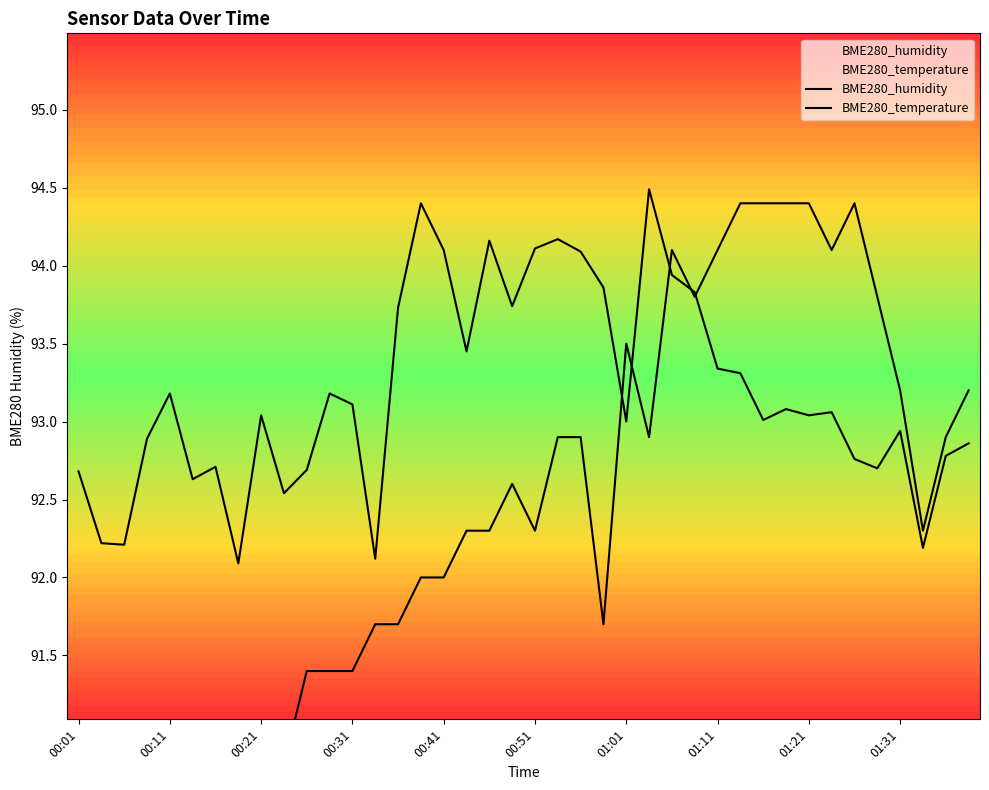

List the series in order of their peak value, lowest first.

BME280_temperature, BME280_humidity